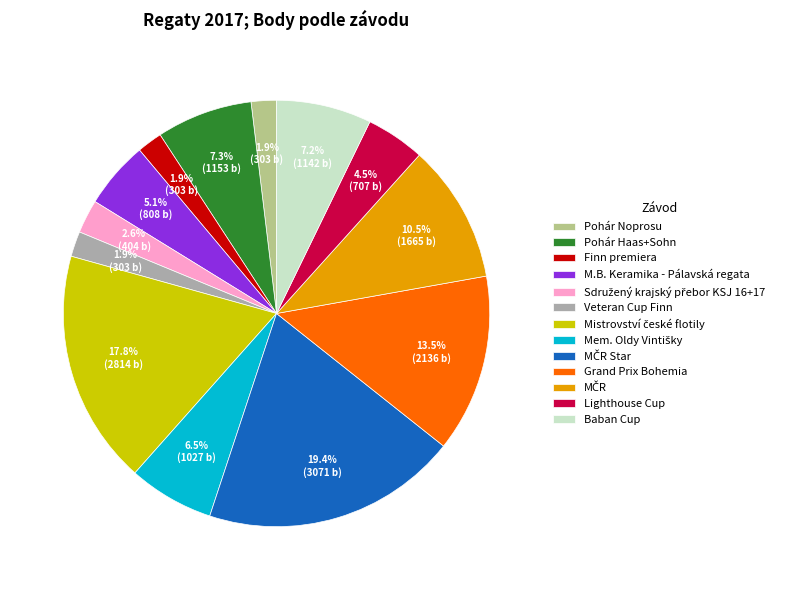

How many slices are in this pie chart?

13